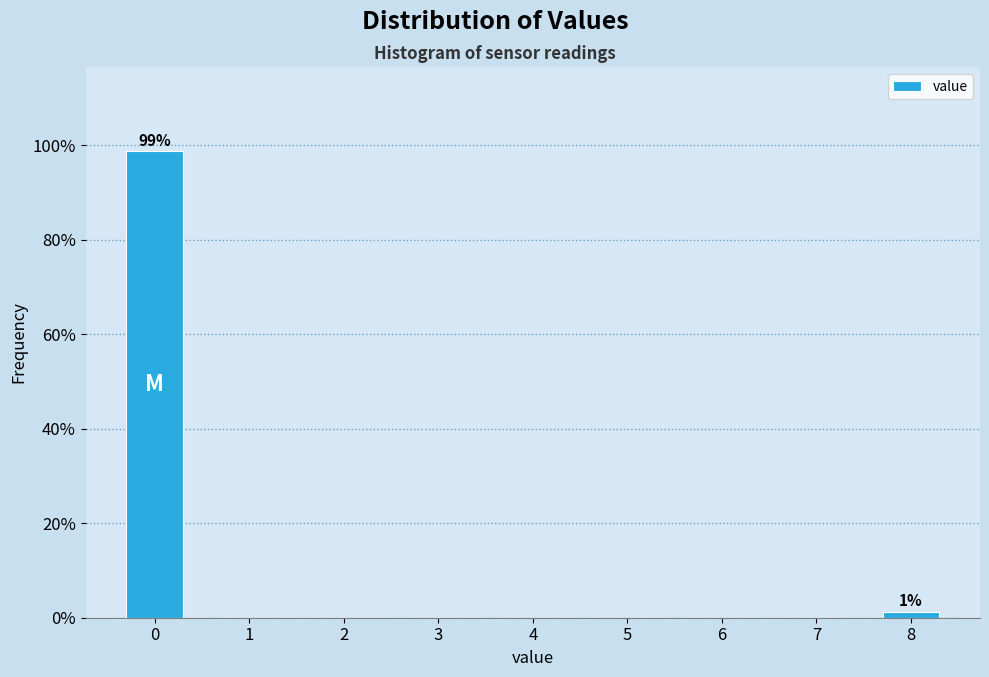

What is the maximum value shown in the chart?

98.8